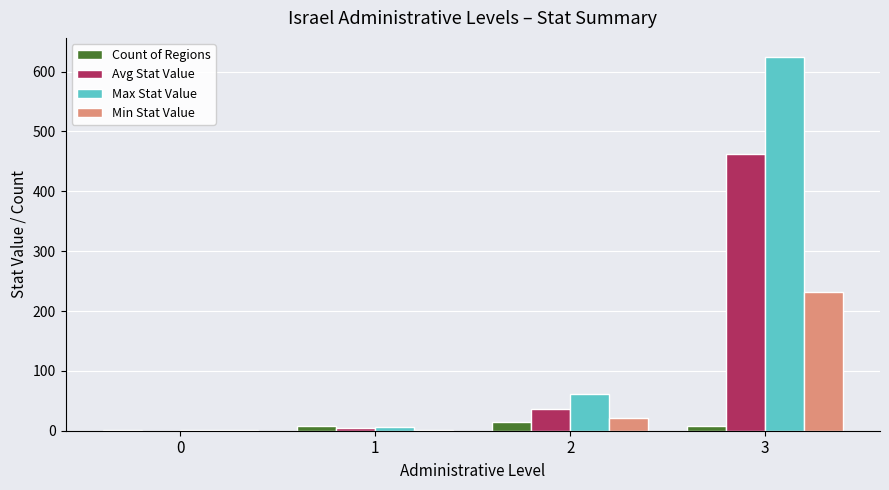

Between 2 and 3, which series saw the biggest shift?

Max Stat Value